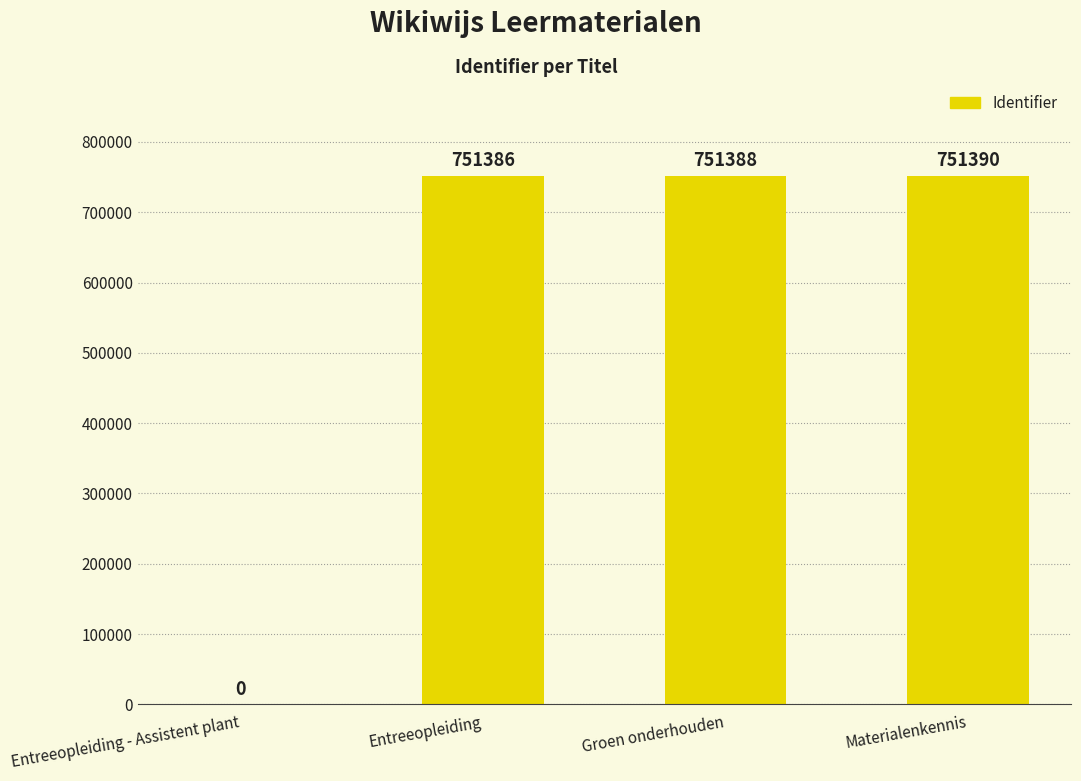

What is the average value?

563541